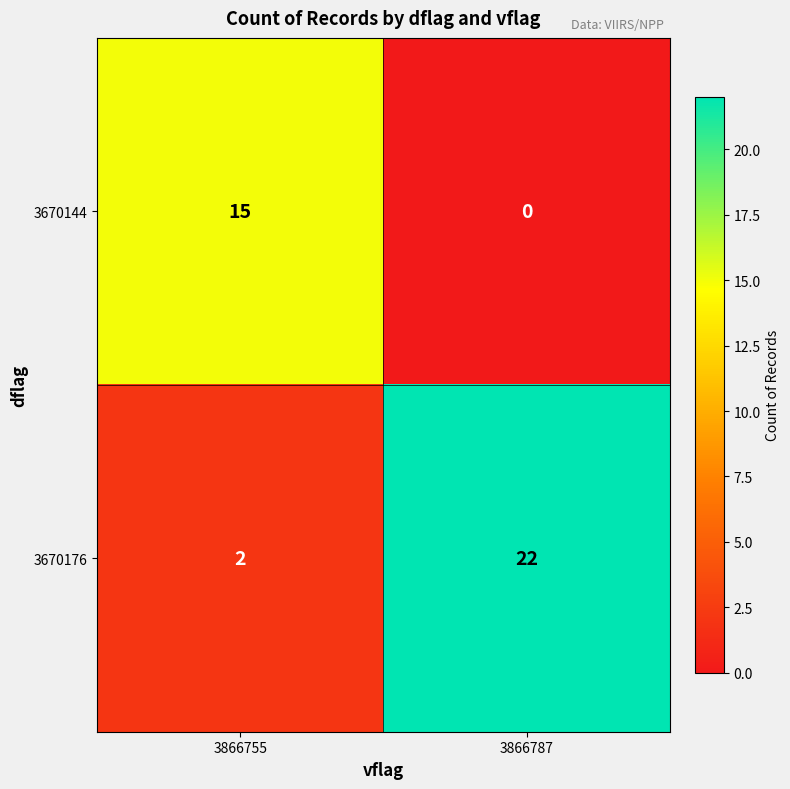

At which category does the chart reach its peak across all series?

3866787